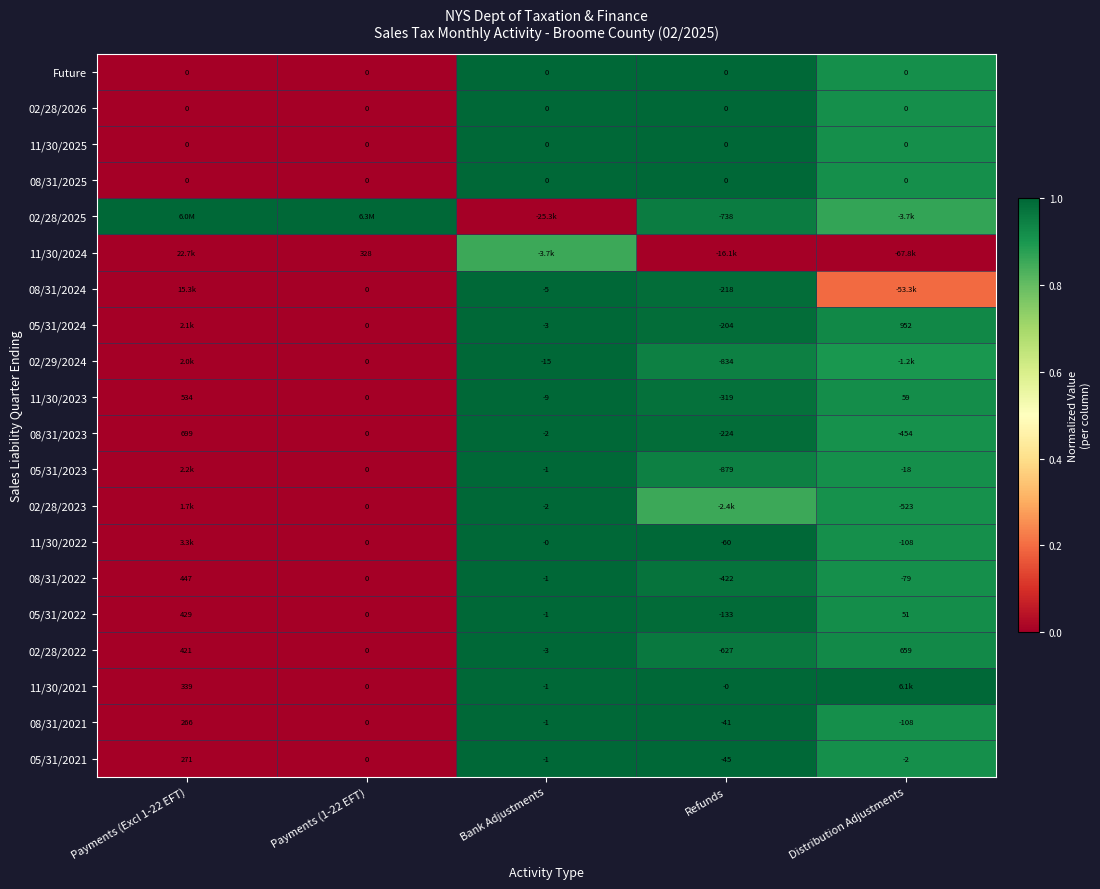

At which label is 05/31/2022 closest to 148?

Distribution Adjustments